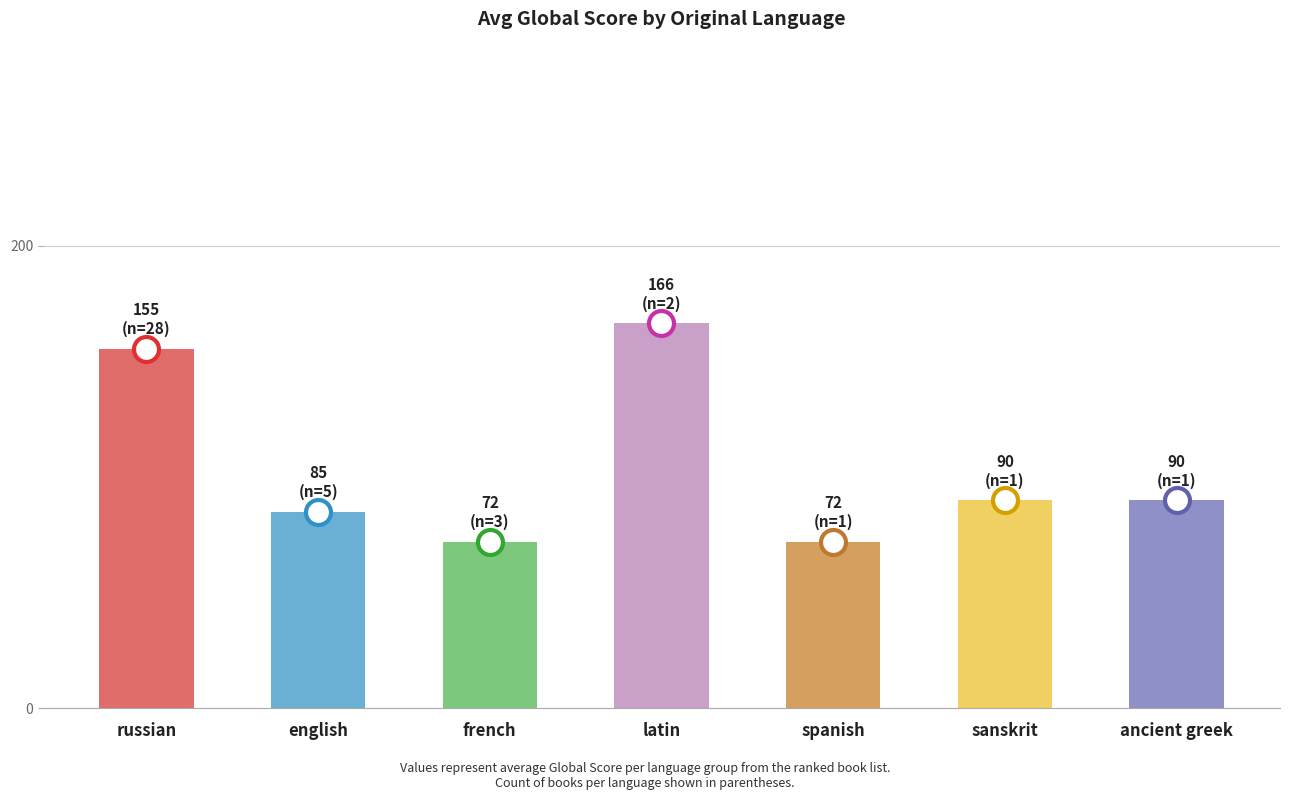

What is the smallest value displayed?

72.0